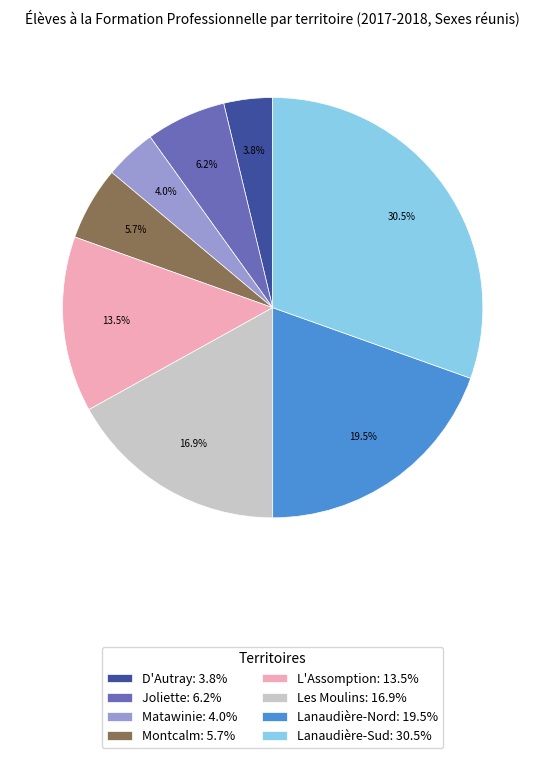

How many segments does this pie chart have?

8